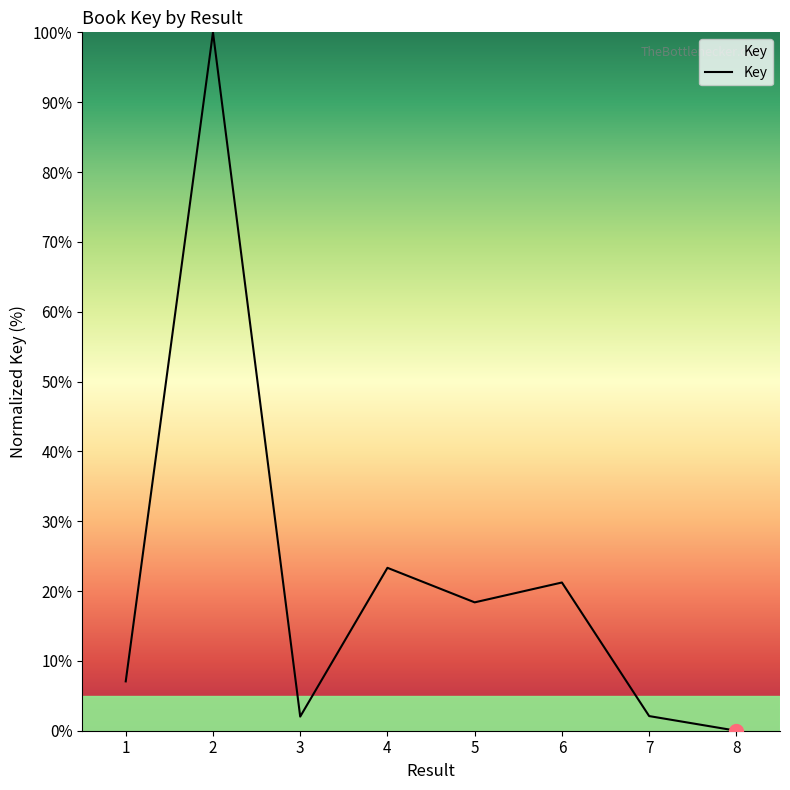

What is the average value?

21.8